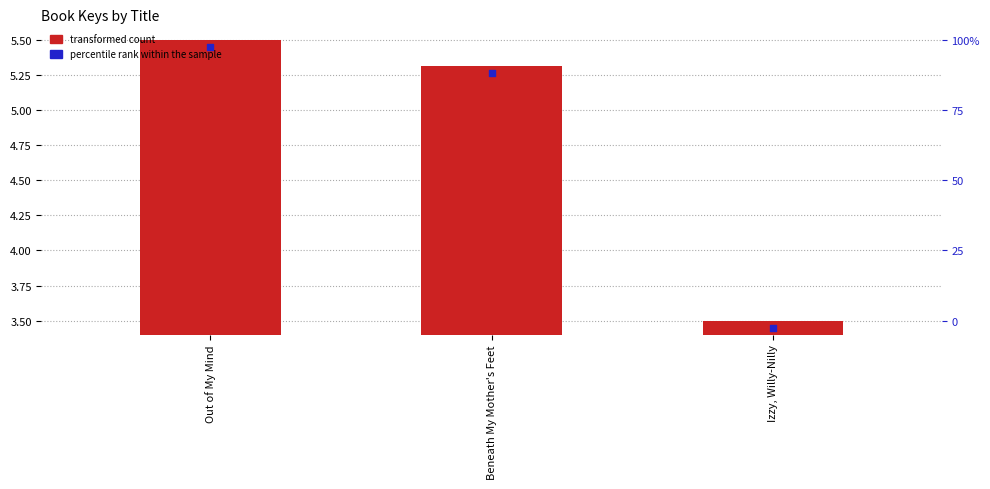

Which series has the largest Y range (max minus min)?

transformed count